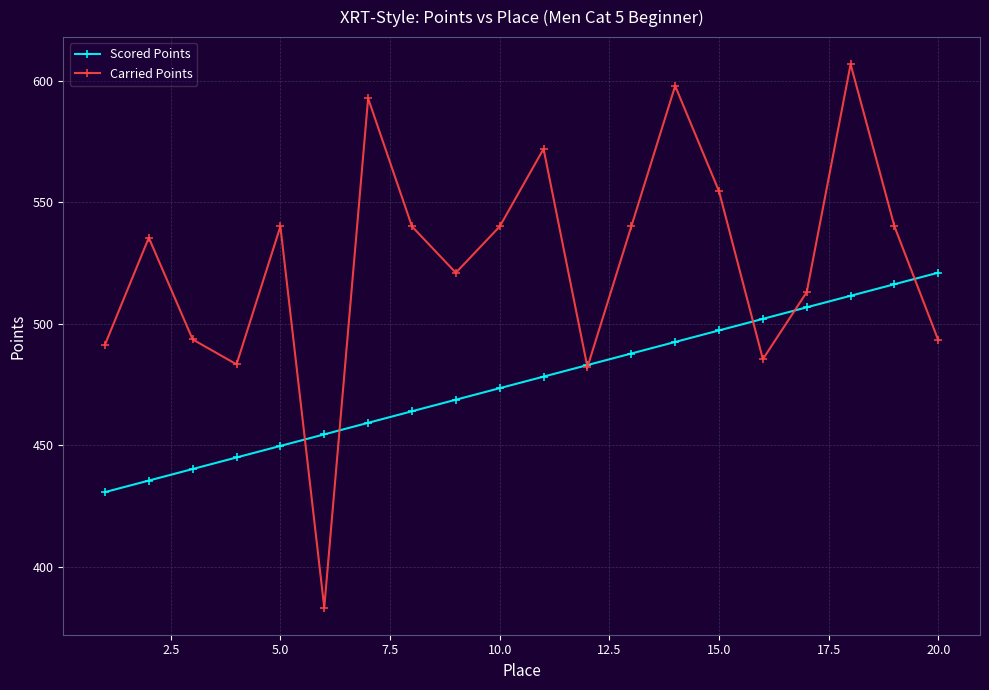

How many lines are shown in the chart?

2